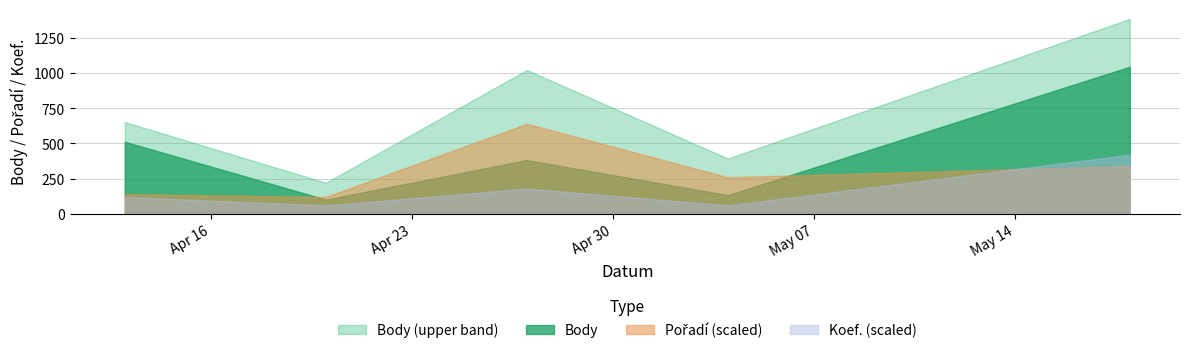

True or false: Body and Koef. cross at least once.

False